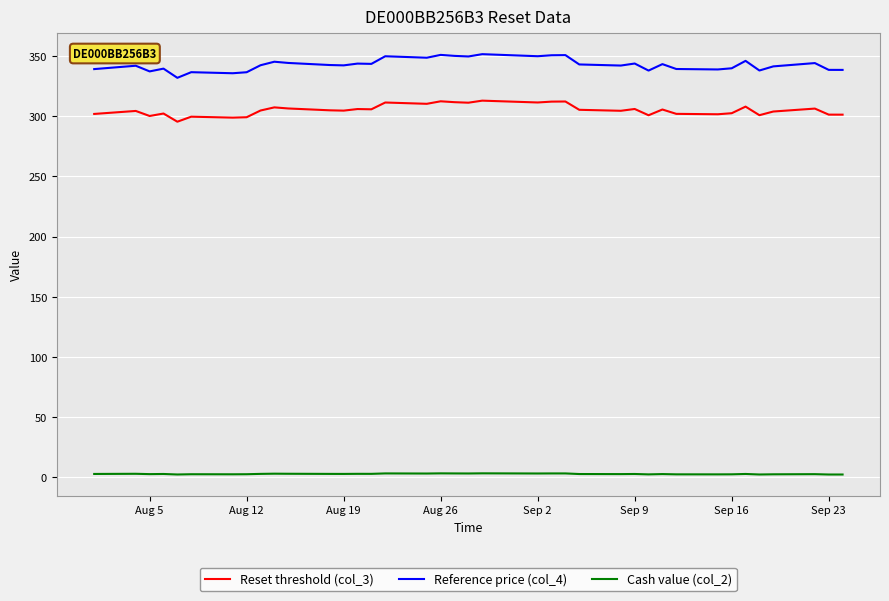

Which series has the largest total across all categories?

Reference price (col_4)